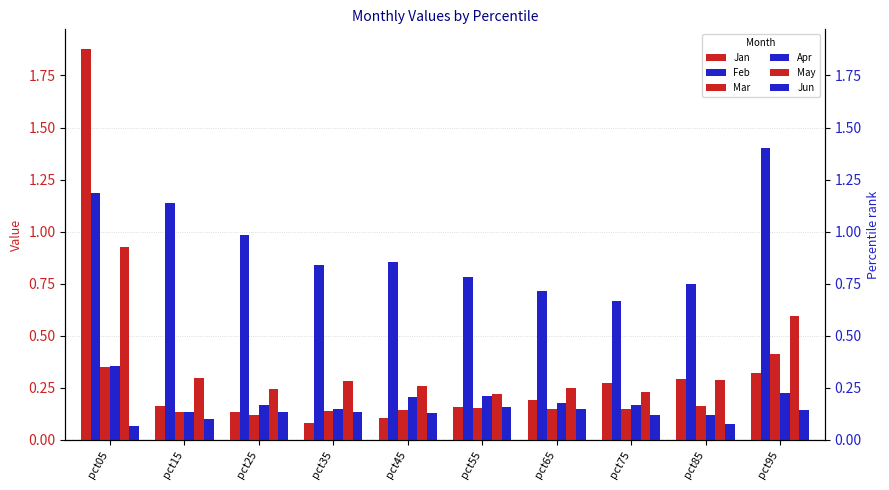

Count the number of categories in the chart.

10